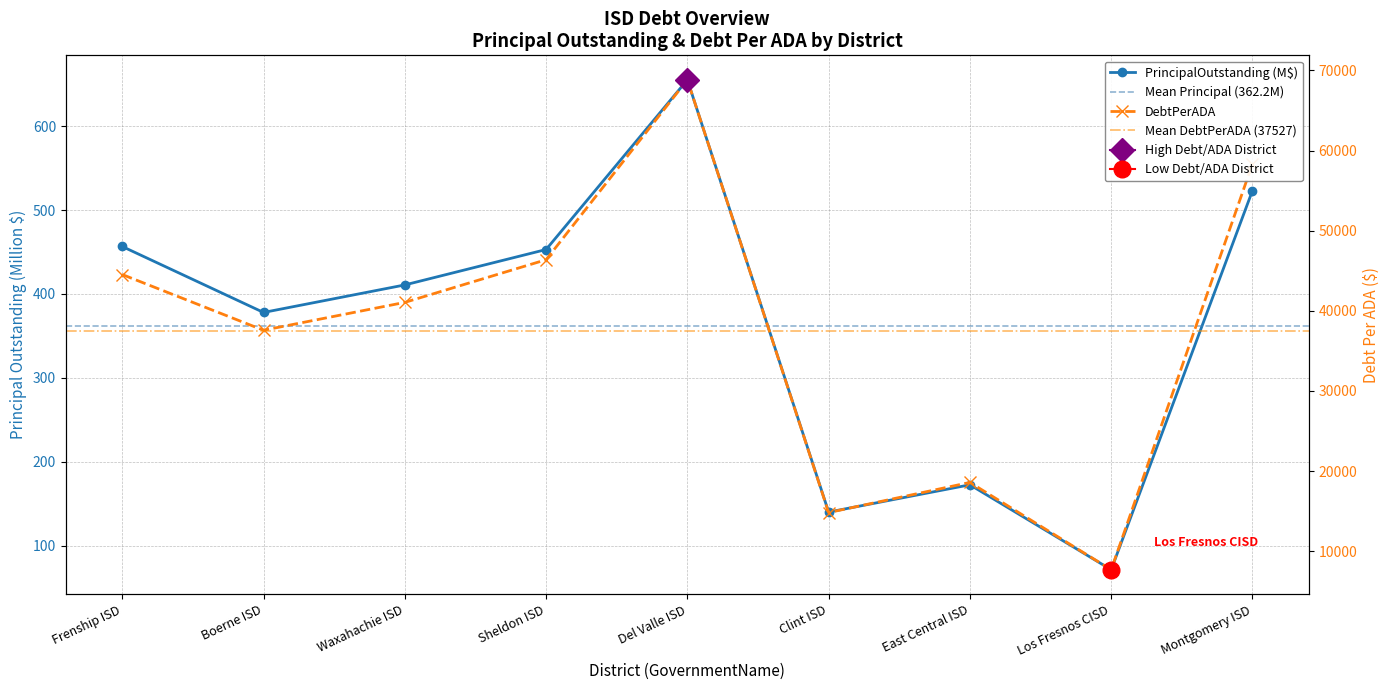

True or false: PrincipalOutstanding has more than 1 interior local peaks.

True